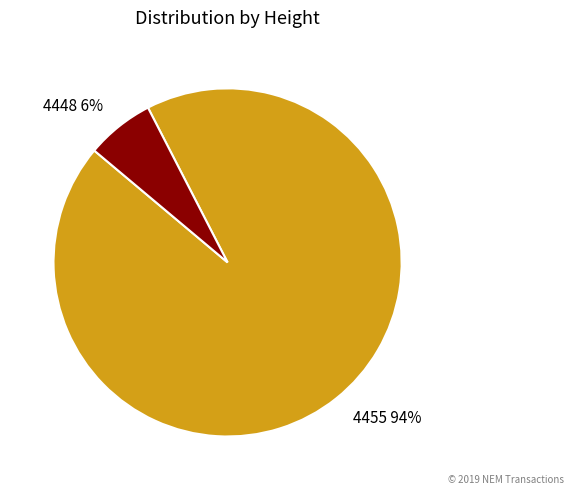

How many segments does this pie chart have?

2